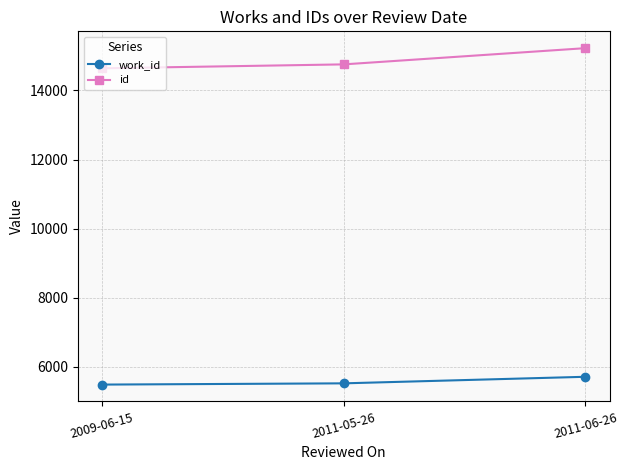

What is the total value across all series at 2011-06-26?

20931